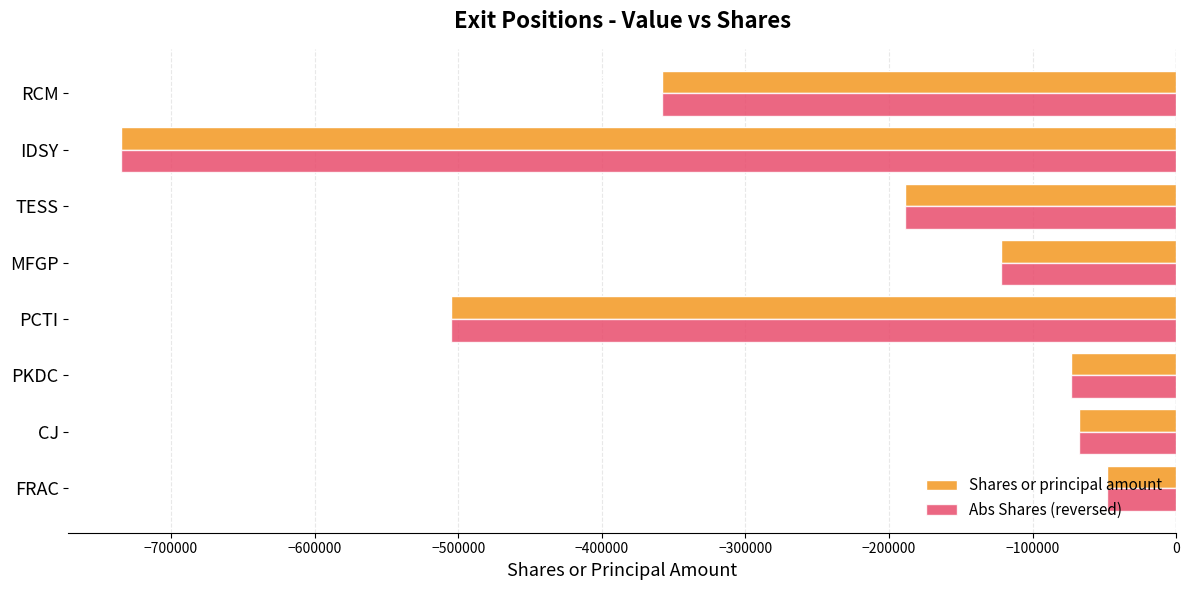

What is the maximum value shown in the chart?

-48167